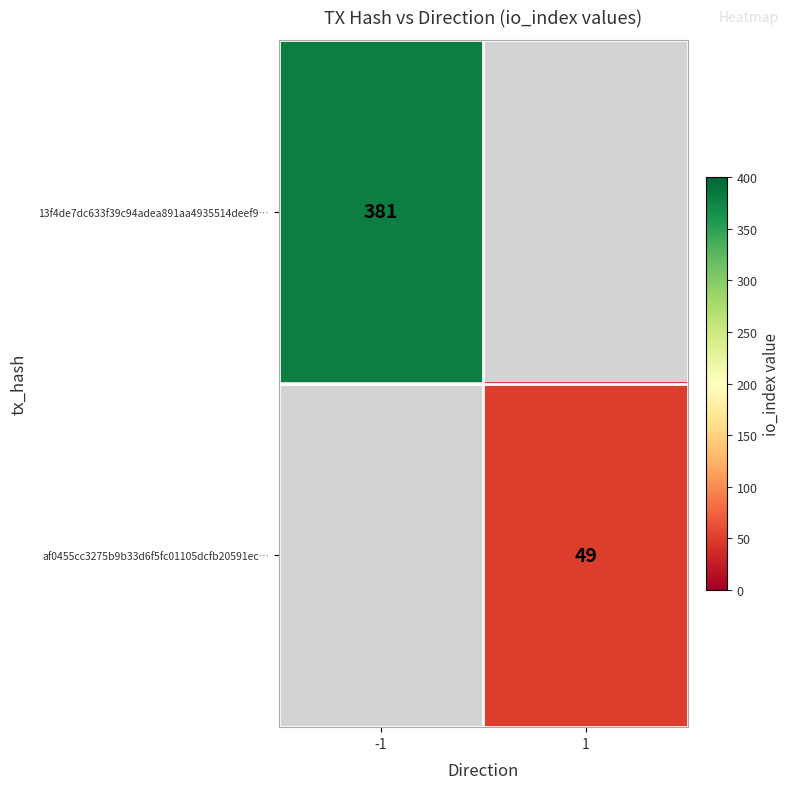

The value of af0455cc3275b9b33d6f5fc01105dcfb20591ec… at 1 is 26.0. True or false?

False